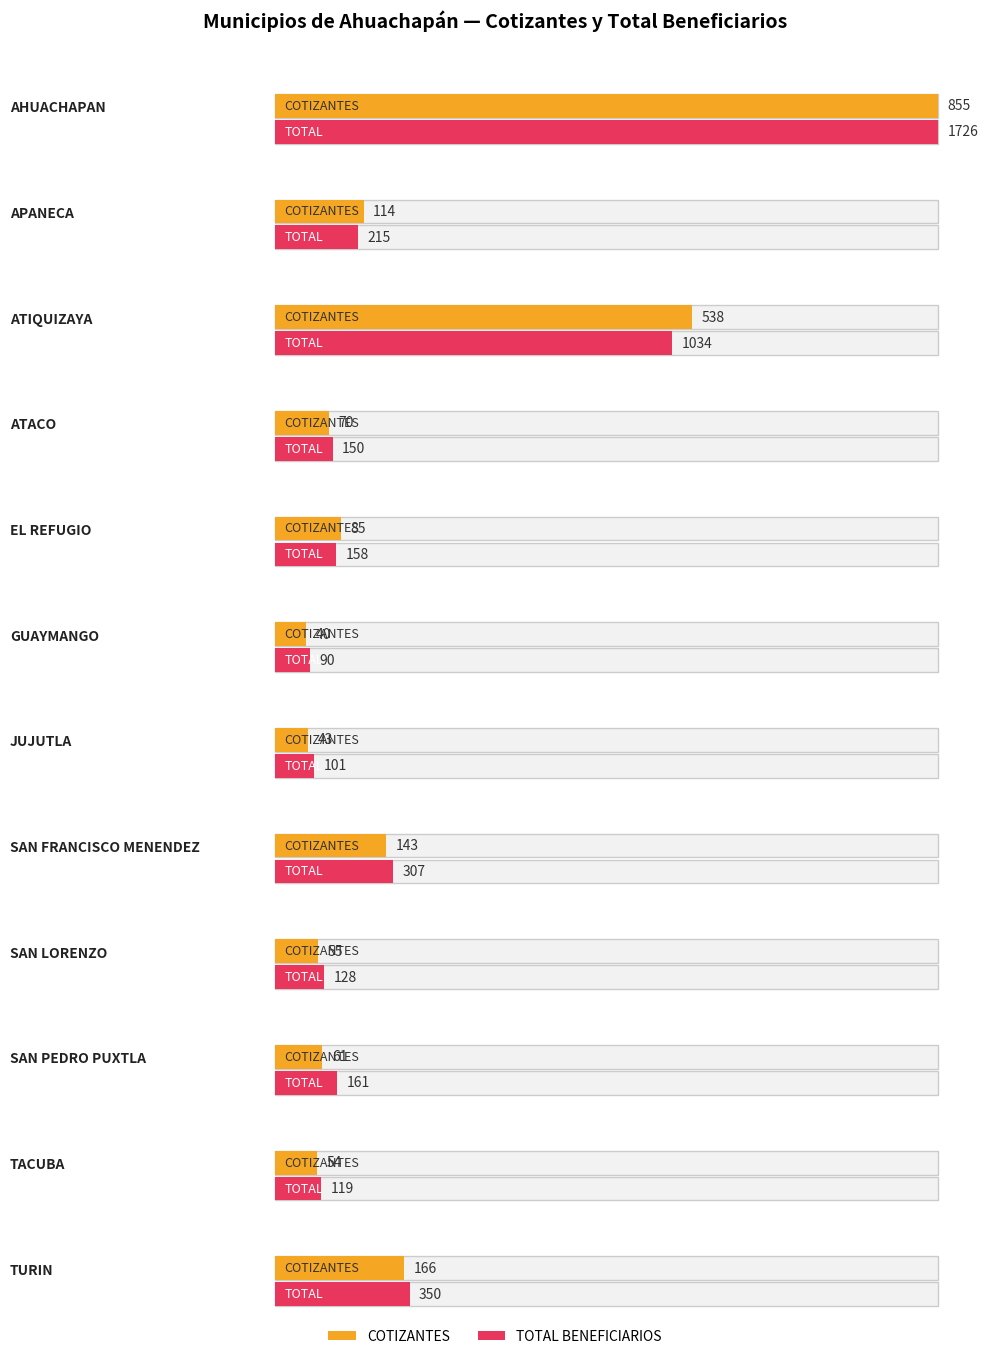

What value does the COTIZANTES series have at EL REFUGIO?

85